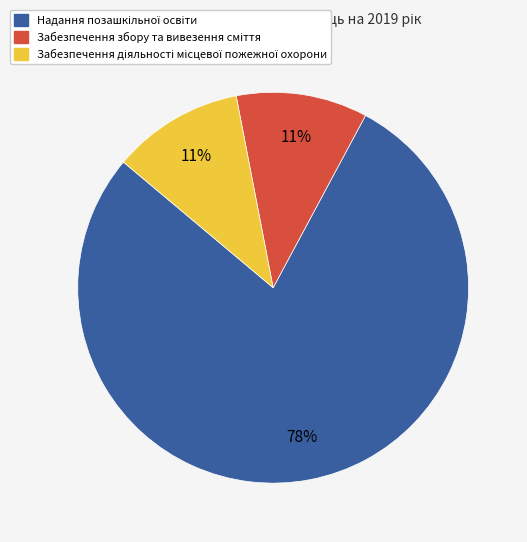

To the nearest percent, what is the difference between the largest and smallest slice percentages?

67%